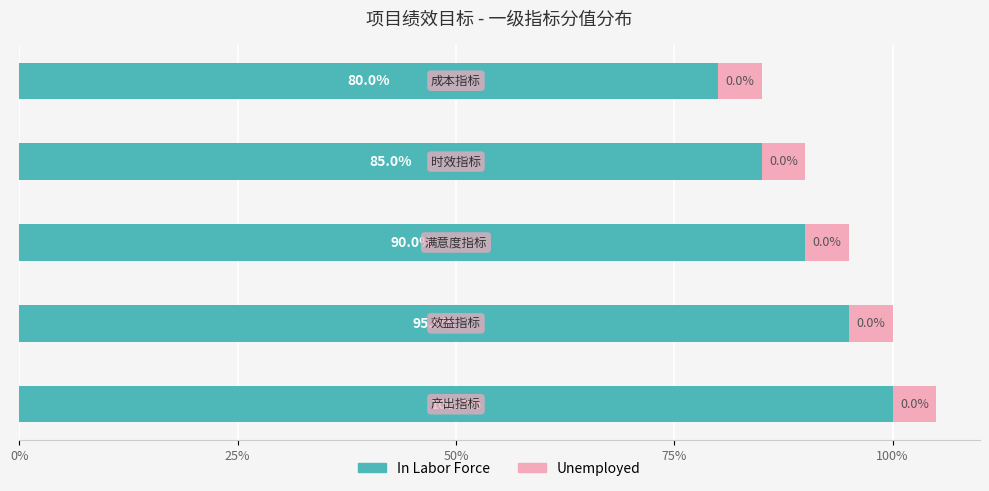

What is the lowest value of the In Labor Force series?

80